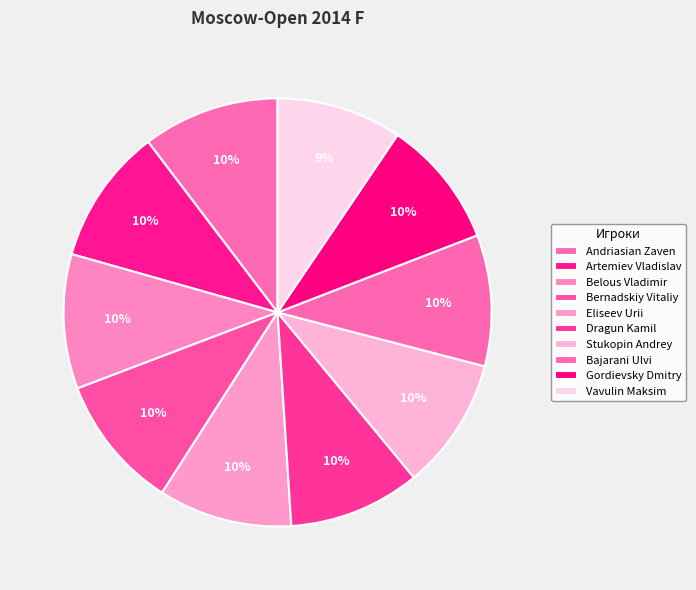

Is there a majority slice in this chart?

No